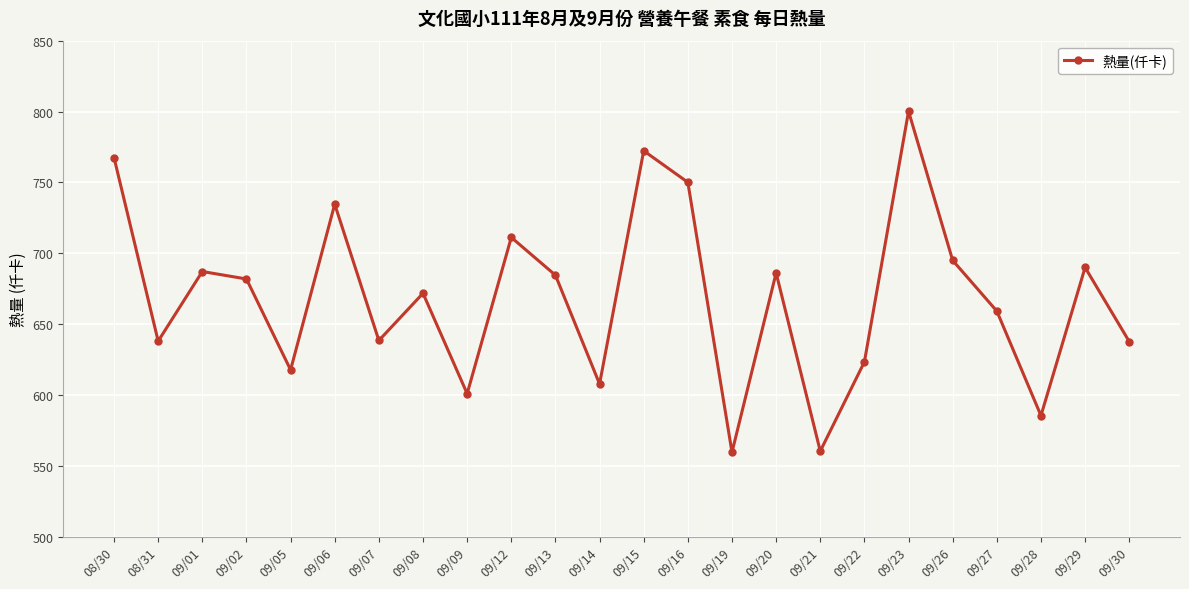

Between 09/09 and 09/01, which is larger?

09/01